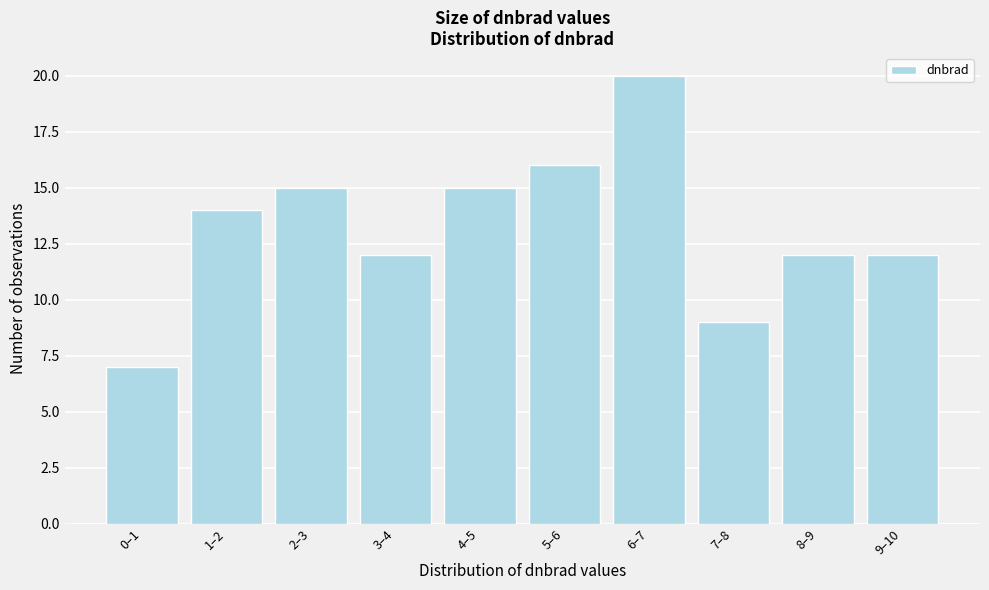

Reading left to right, extract all data points from this chart.

7	14	15	12	15	16	20	9	12	12